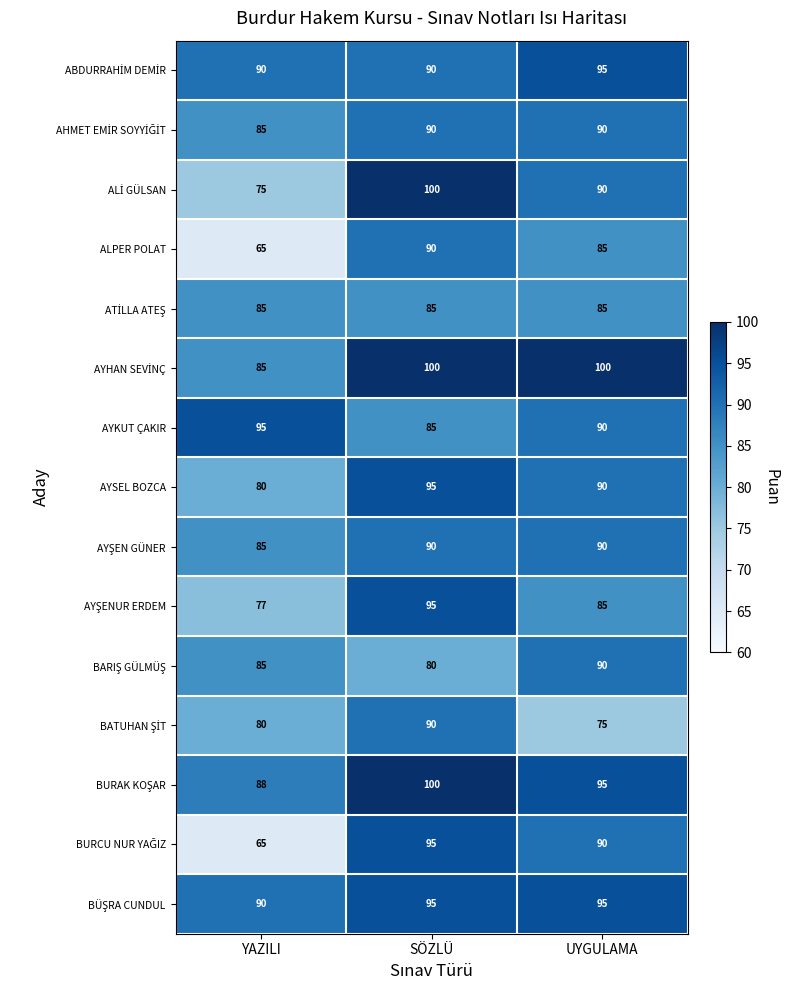

What is the total value across all series at YAZILI?

1230